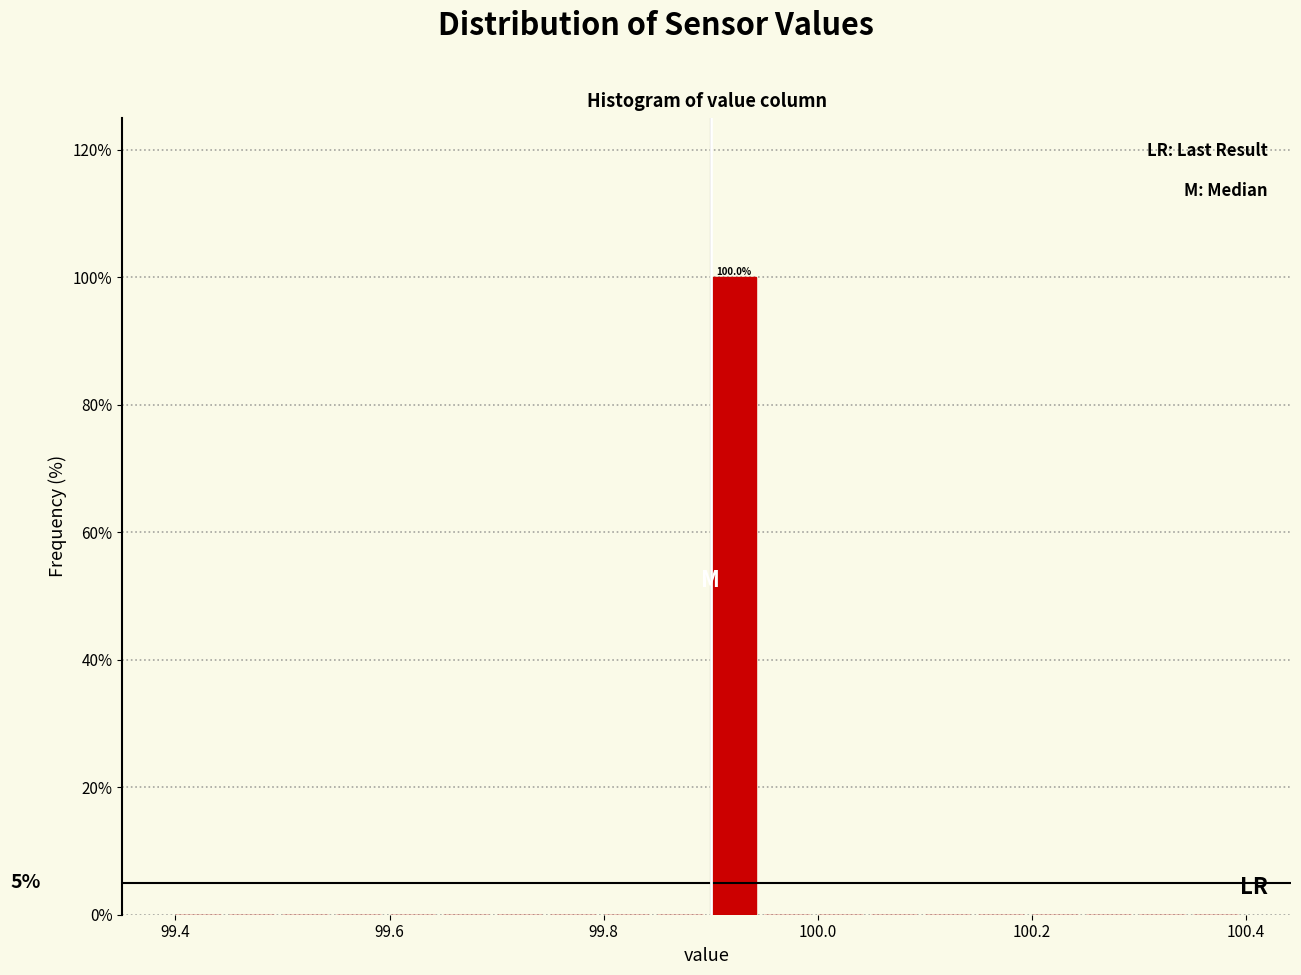

Read against the x-axis, roughly where is the centre of the tallest bar?

99.92